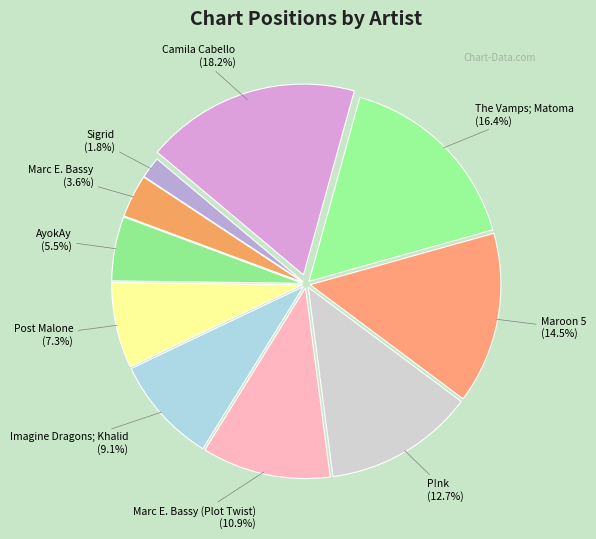

How many slices are in this pie chart?

10